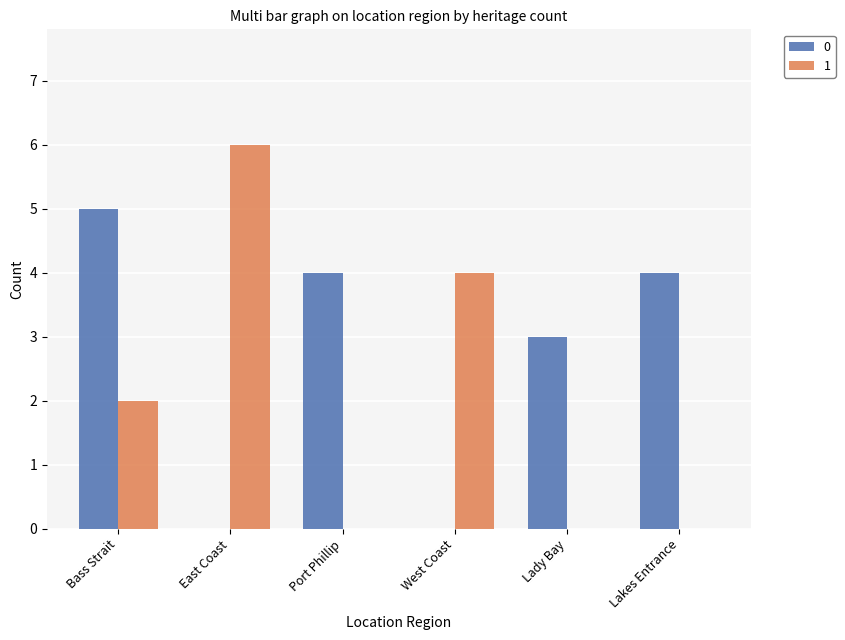

What value does the 1 series have at Bass Strait?

2